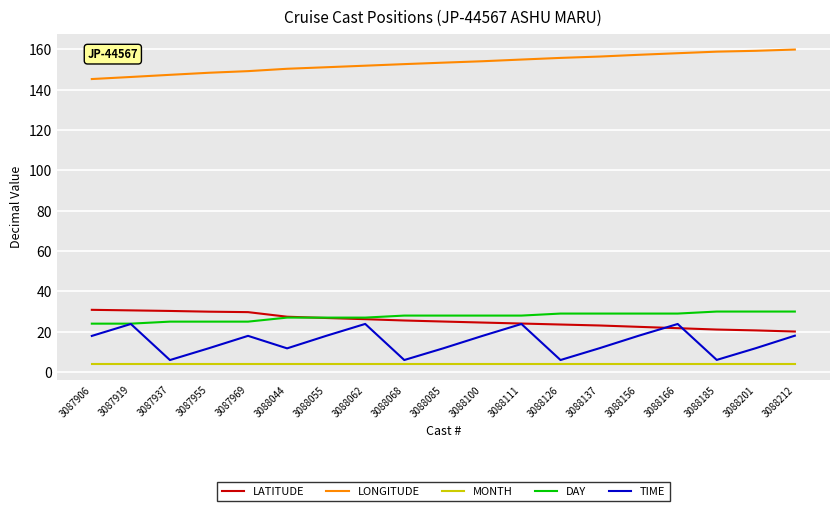

Which series has the widest spread of values?

TIME